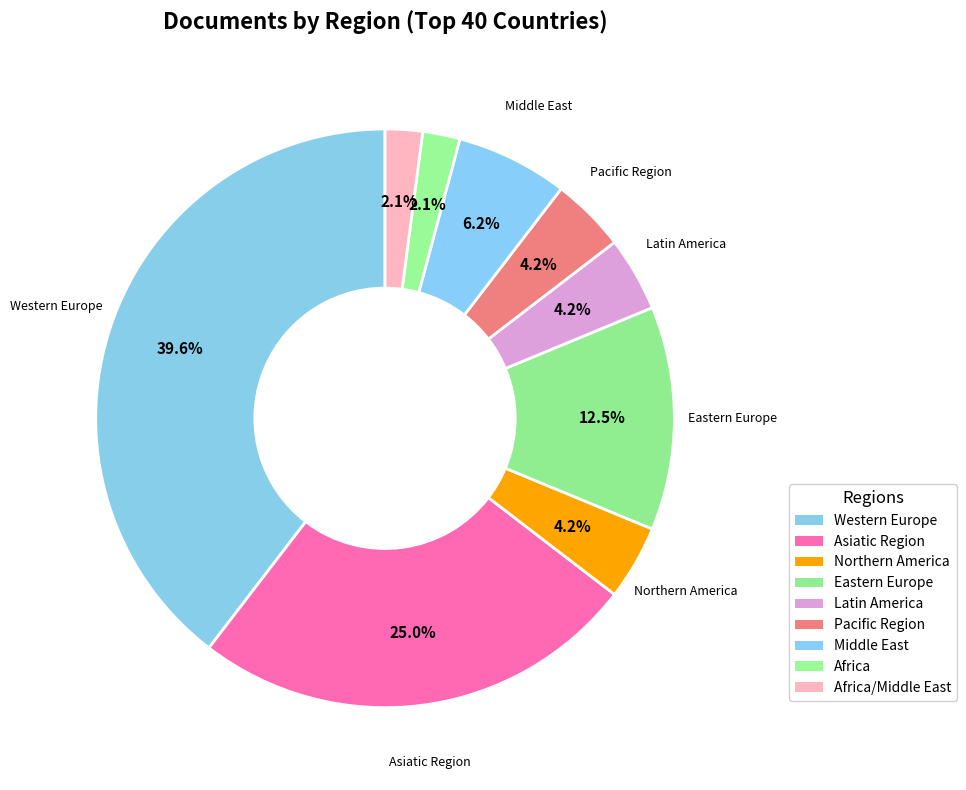

How many segments does this pie chart have?

9